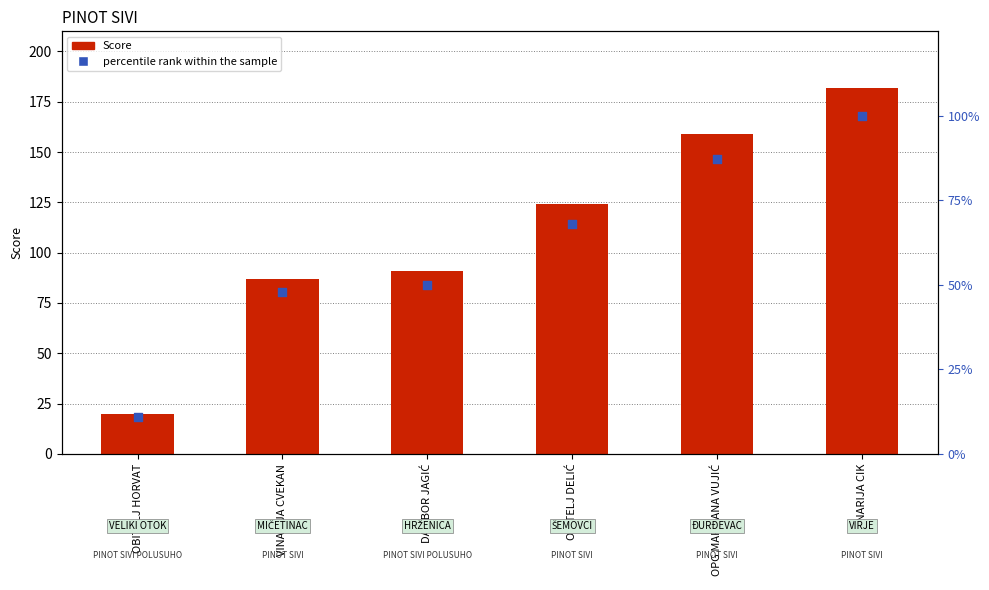

Is the value of percentile rank within the sample at OBITELJ DELIĆ greater than the value of Score at OBITELJ HORVAT?

Yes